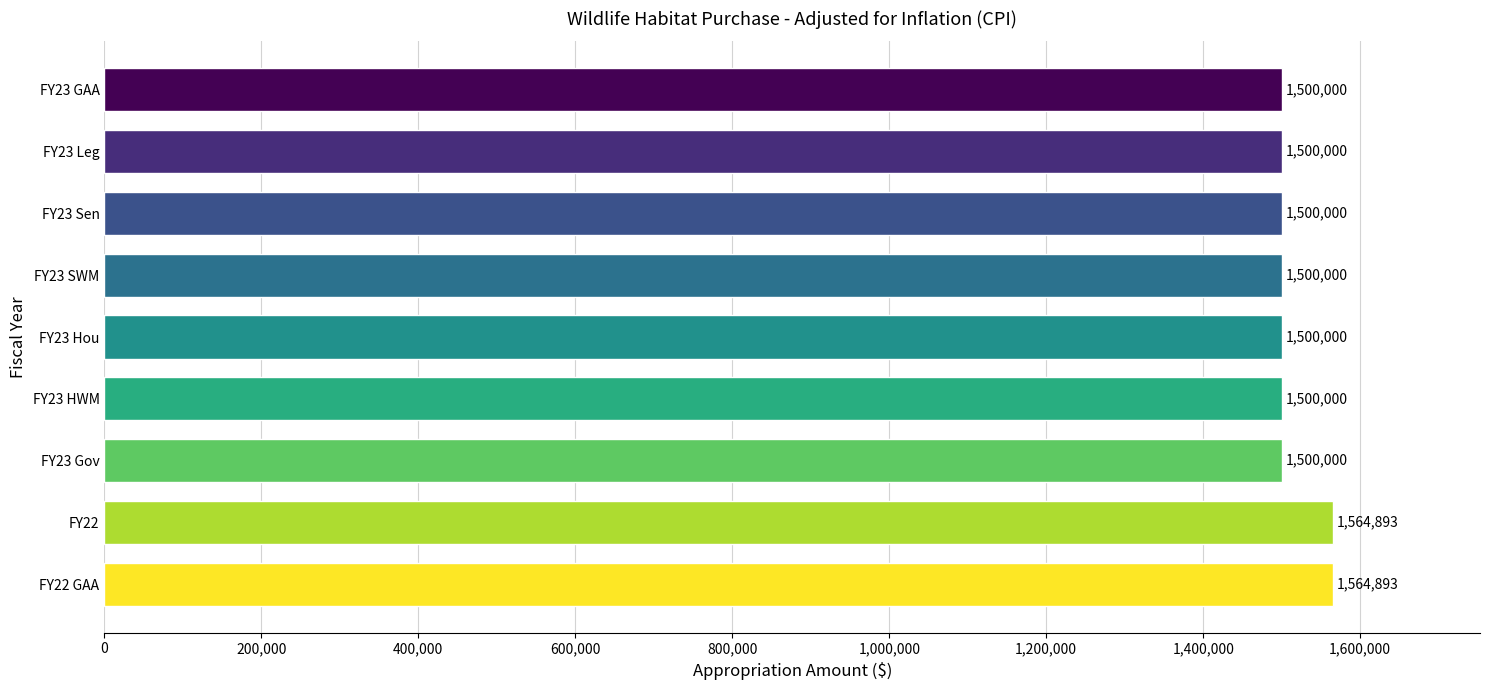

What is the sum of all values?

13629786